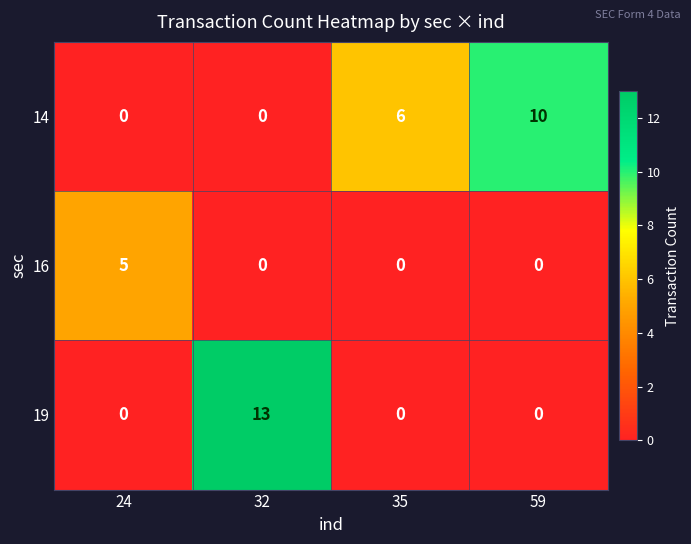

What is the sum of the 16 values at 24 and 32?

5